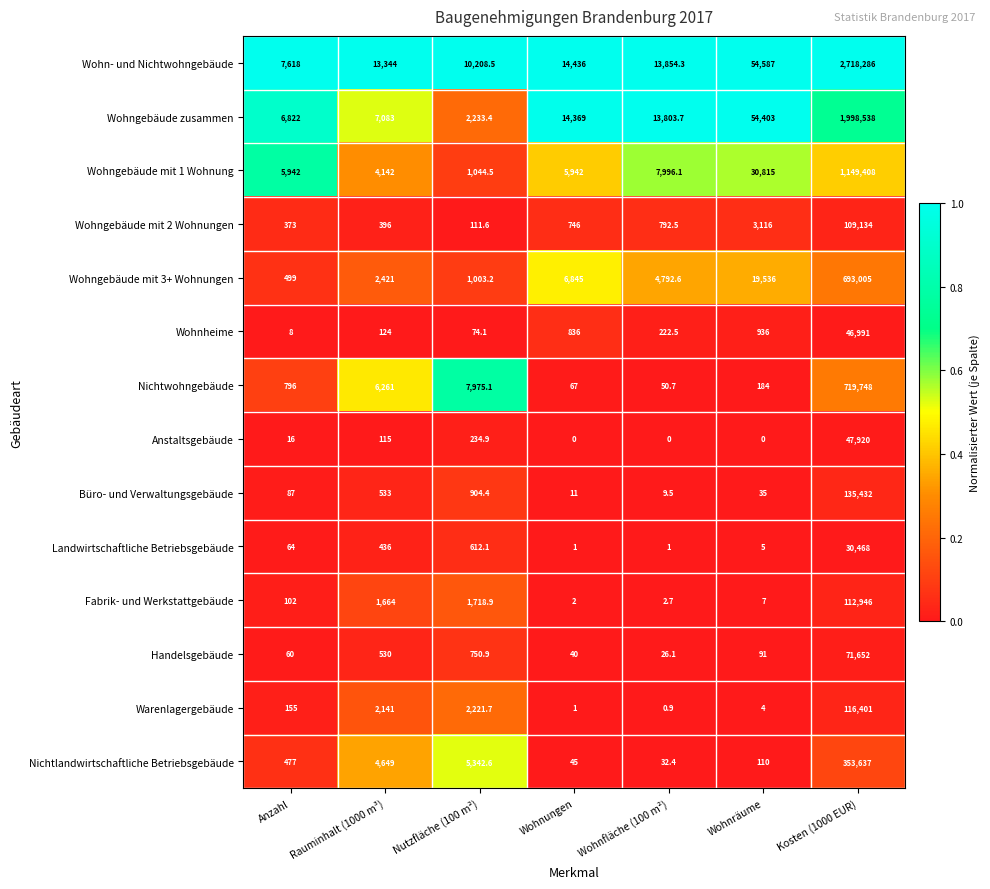

What is the greatest value displayed?

2718286.0